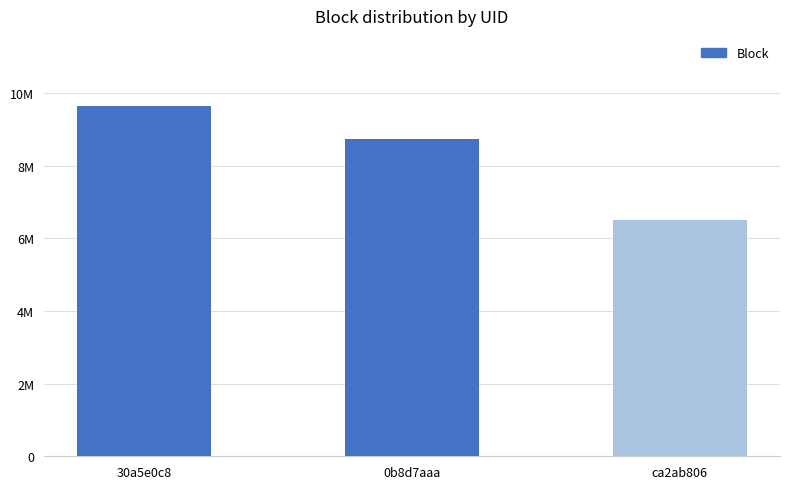

Which has a higher value, 30a5e0c8 or ca2ab806?

30a5e0c8